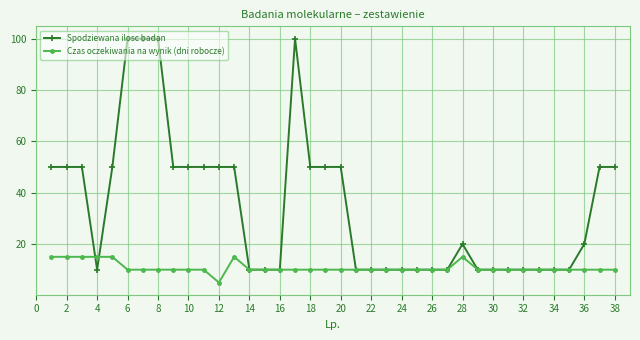

List the series in order of their overall mean, lowest first.

Czas oczekiwania na wynik (dni robocze), Spodziewana ilosc badan